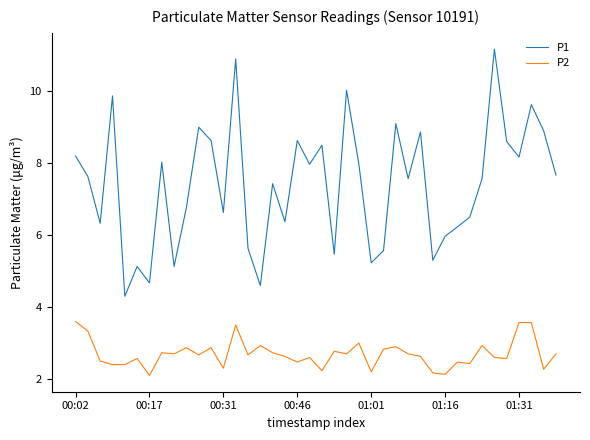

Which series has the largest total across all categories?

P1